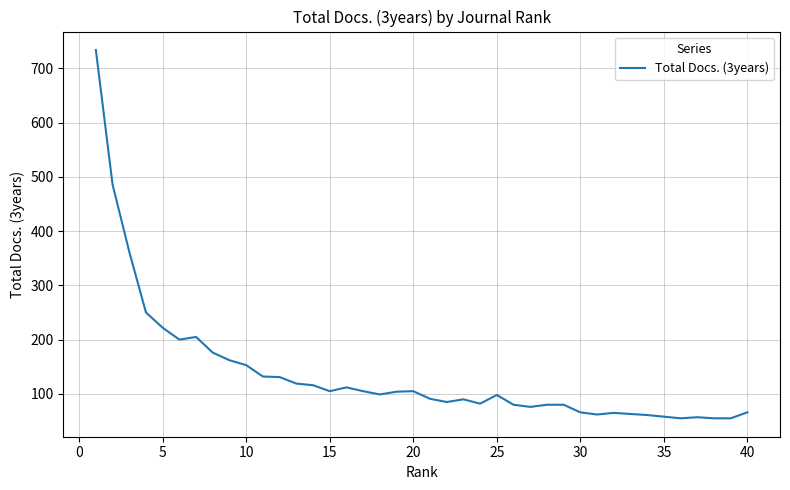

What is the difference between the maximum and minimum values?

679